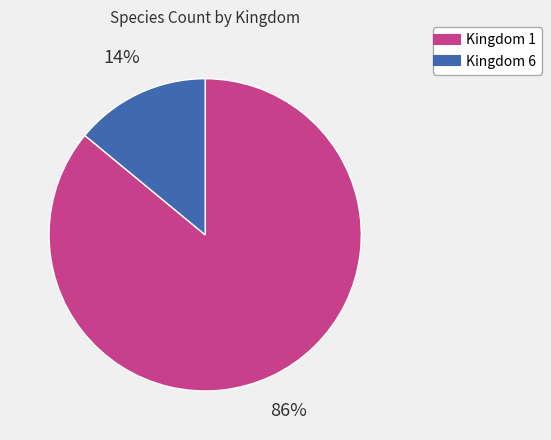

Count the number of slices in the pie.

2